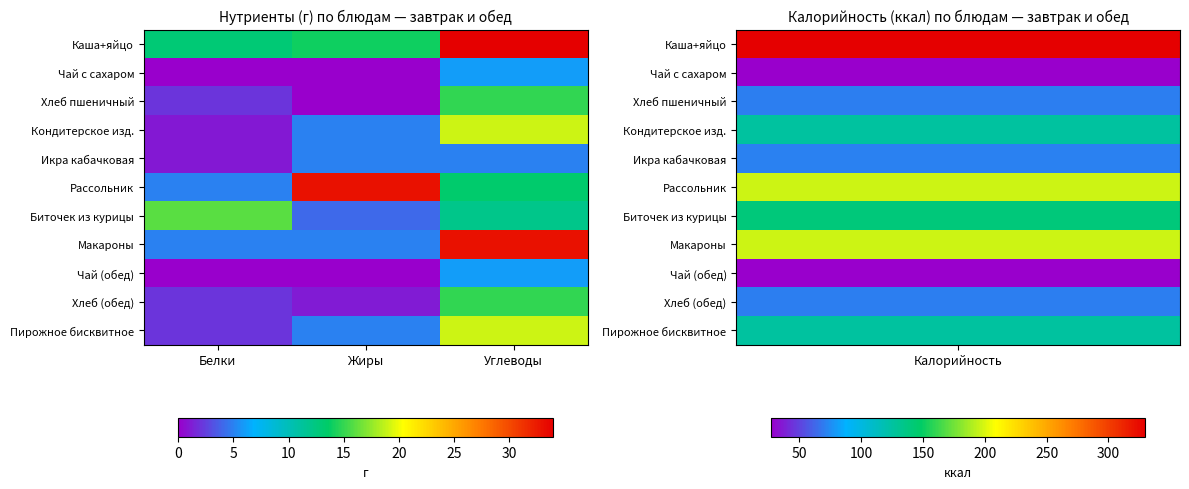

What is the spread (max minus min) of values at Белки?

16.0